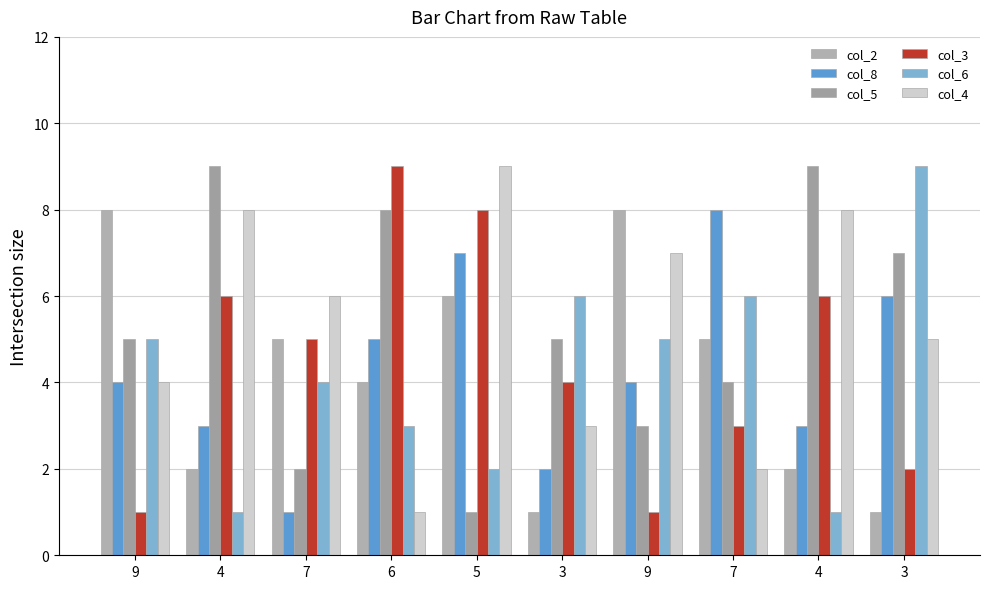

Which series has the widest spread of values?

col_5